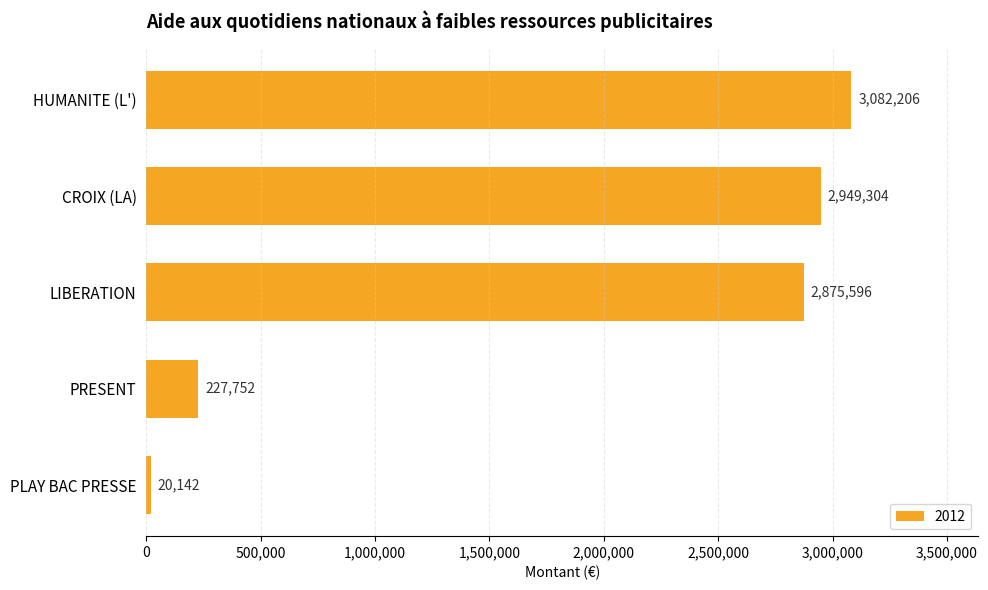

What is the label of the 1st bar from the bottom?

PLAY BAC PRESSE